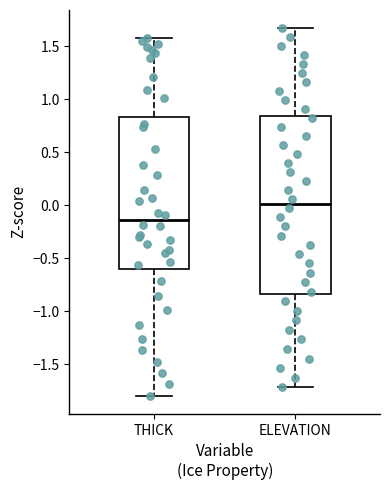

Which box is the tallest, from its lower edge to its upper edge?

ELEVATION